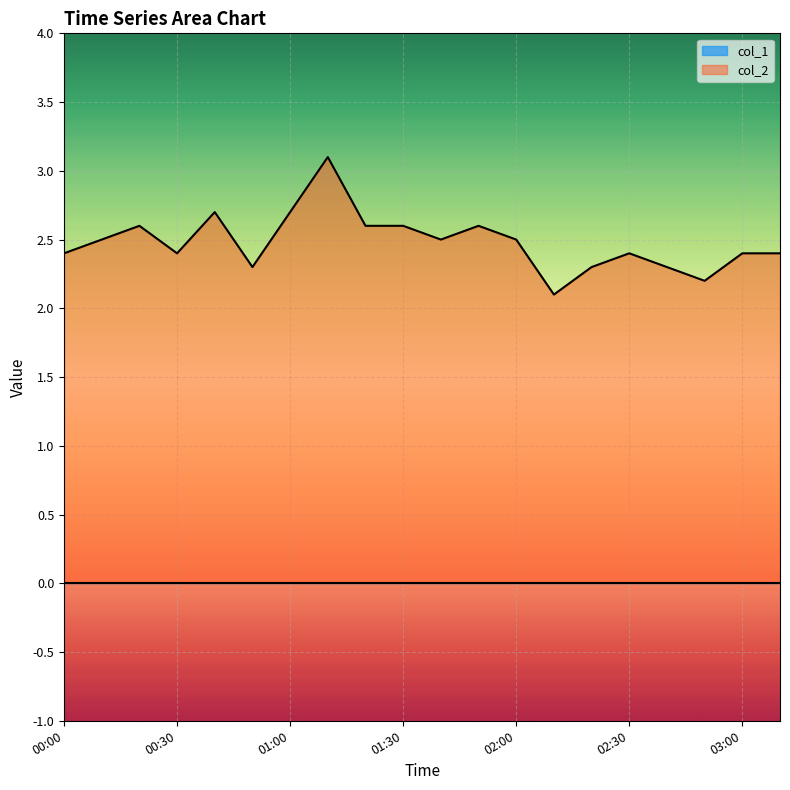

Where is the data nearest to the value 2?

02:10